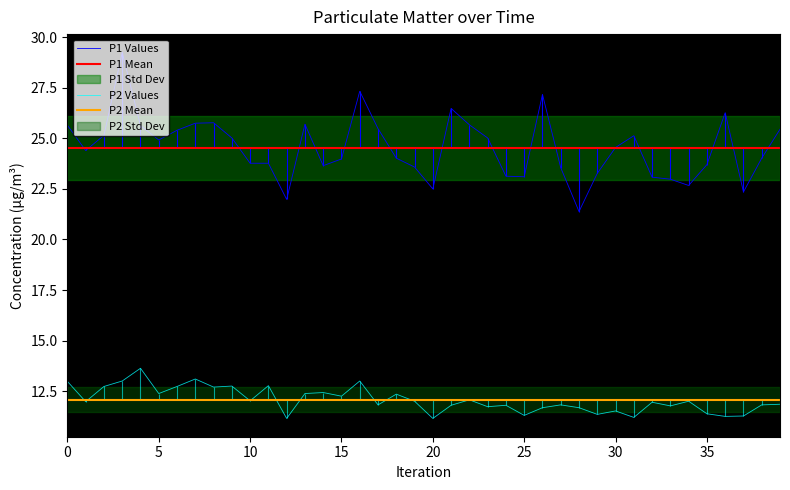

Between 27 and 38, which series saw the biggest shift?

P1